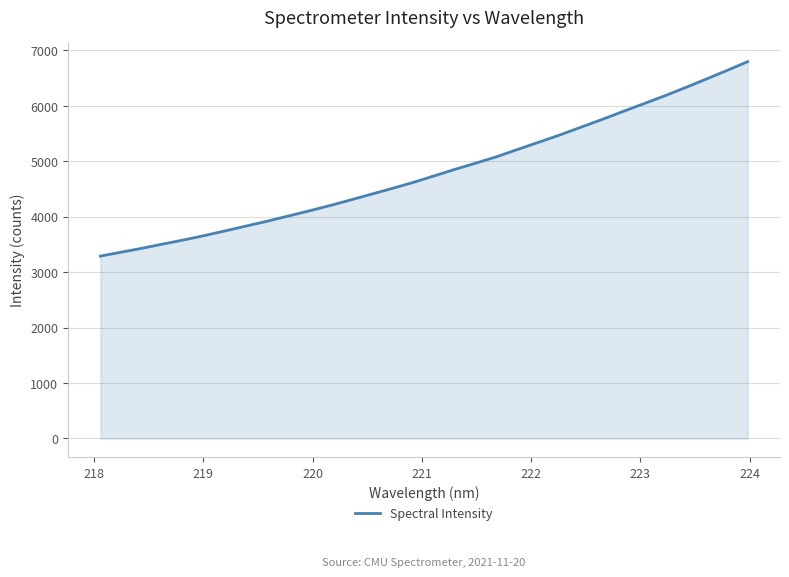

What is the greatest value displayed?

6798.4